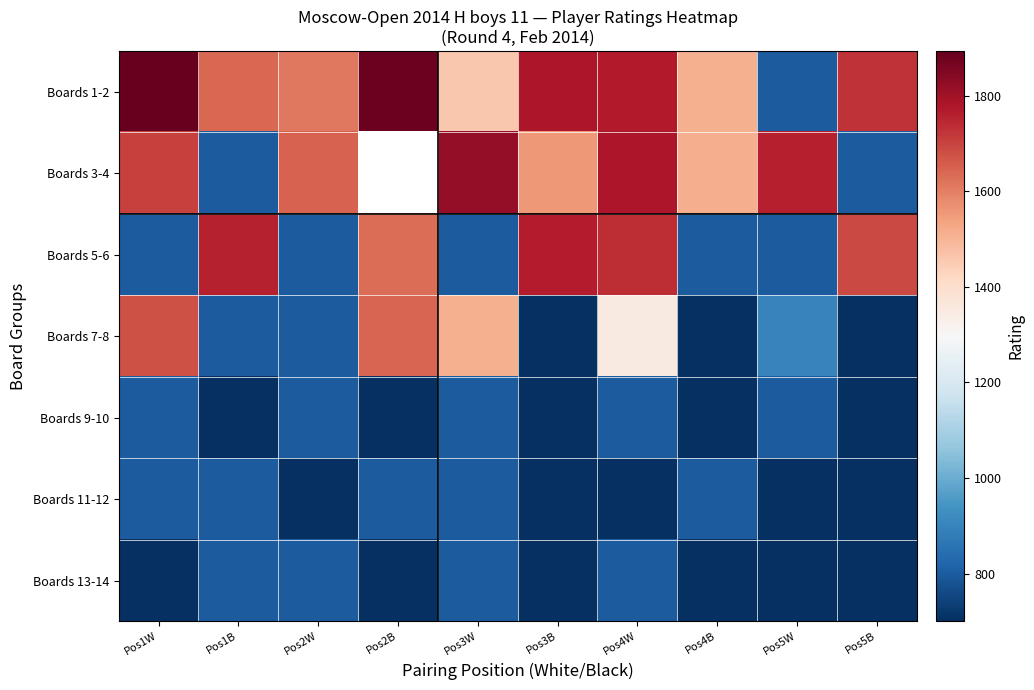

Is the value of Boards 3-4 at Pos2W greater than the value of Boards 9-10 at Pos2W?

Yes